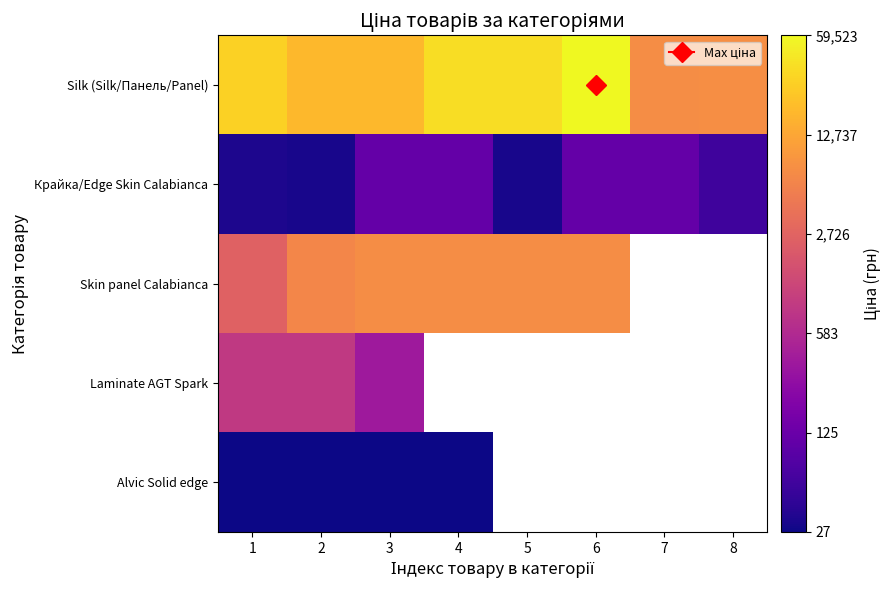

What is the difference between the highest and lowest values at 8?

2.1